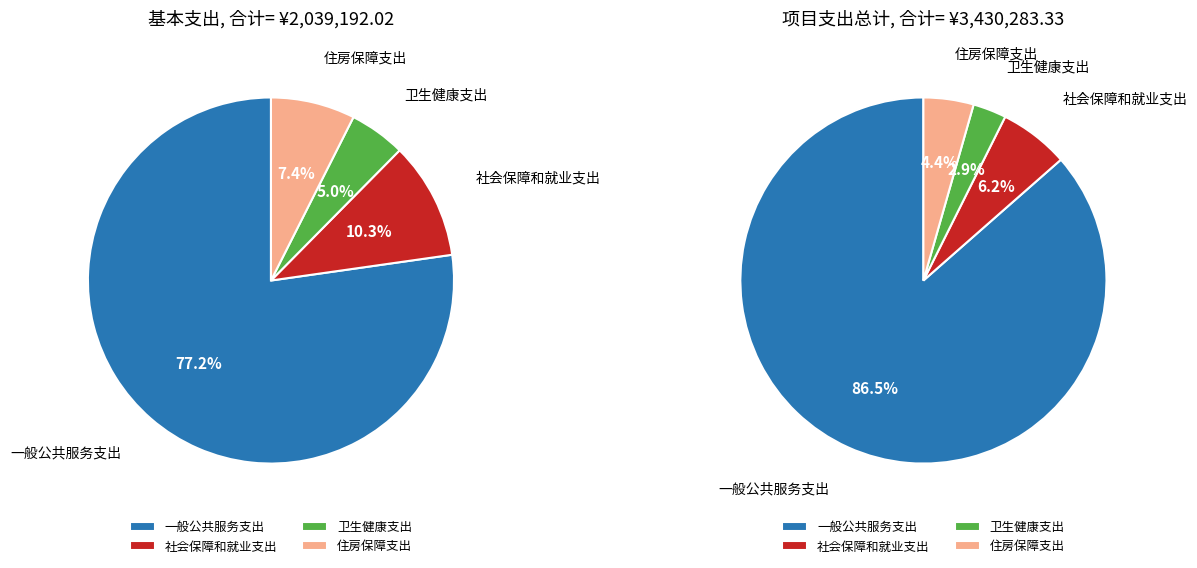

Do 卫生健康支出 and 一般公共服务支出 together represent more than half of the pie?

Yes